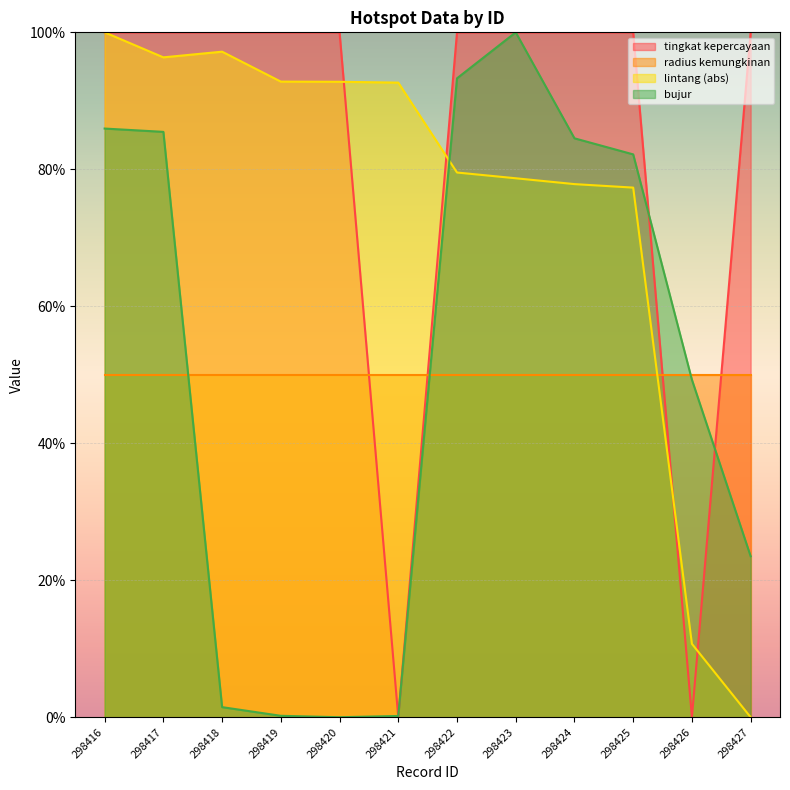

At which category is the sum across all series the highest?

298416